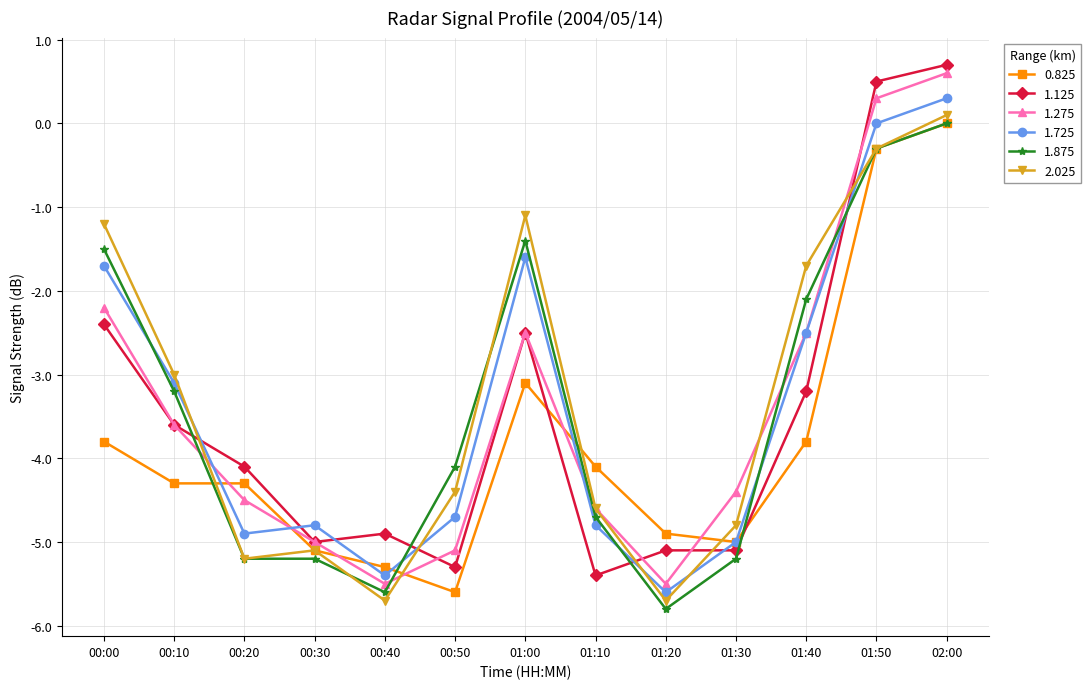

What is the difference between the 0.825 values at 01:50 and 00:00?

3.5